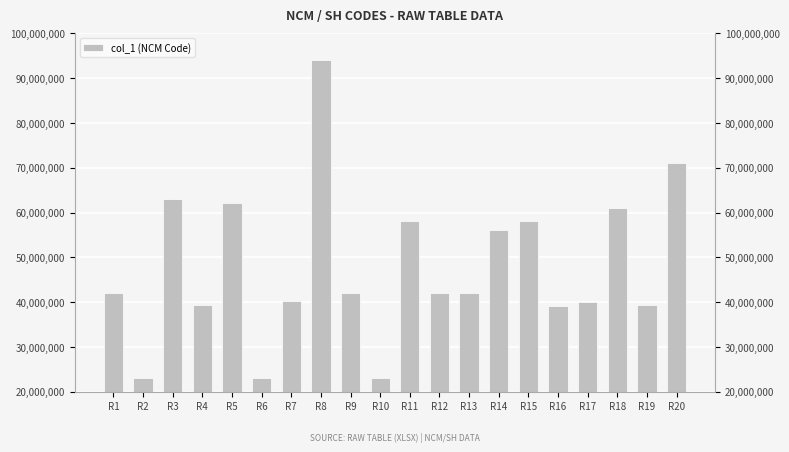

Reading left to right, extract all data points from this chart.

R1=42010090	R2=23099010	R3=63079090	R4=39269090	R5=62179099	R6=23099090	R7=40169990	R8=94049000	R9=42010000	R10=23091000	R11=58110000	R12=42010010	R13=42030000	R14=56090090	R15=58012200	R16=39249000	R17=40012990	R18=61099000	R19=39269097	R20=71171900